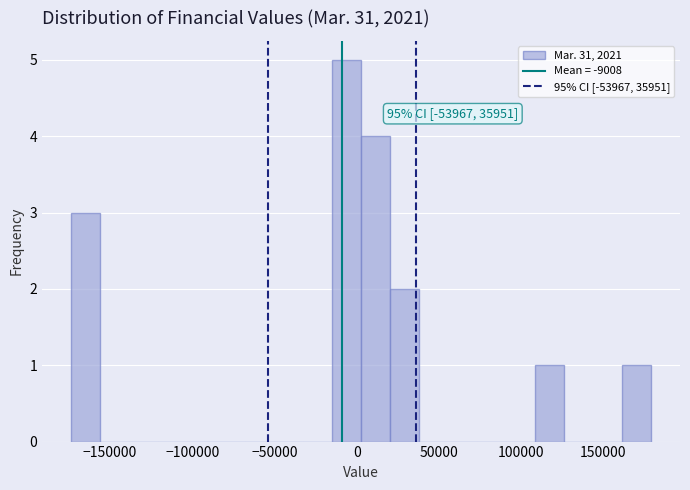

Read against the x-axis, roughly where is the centre of the tallest bar?

-5000